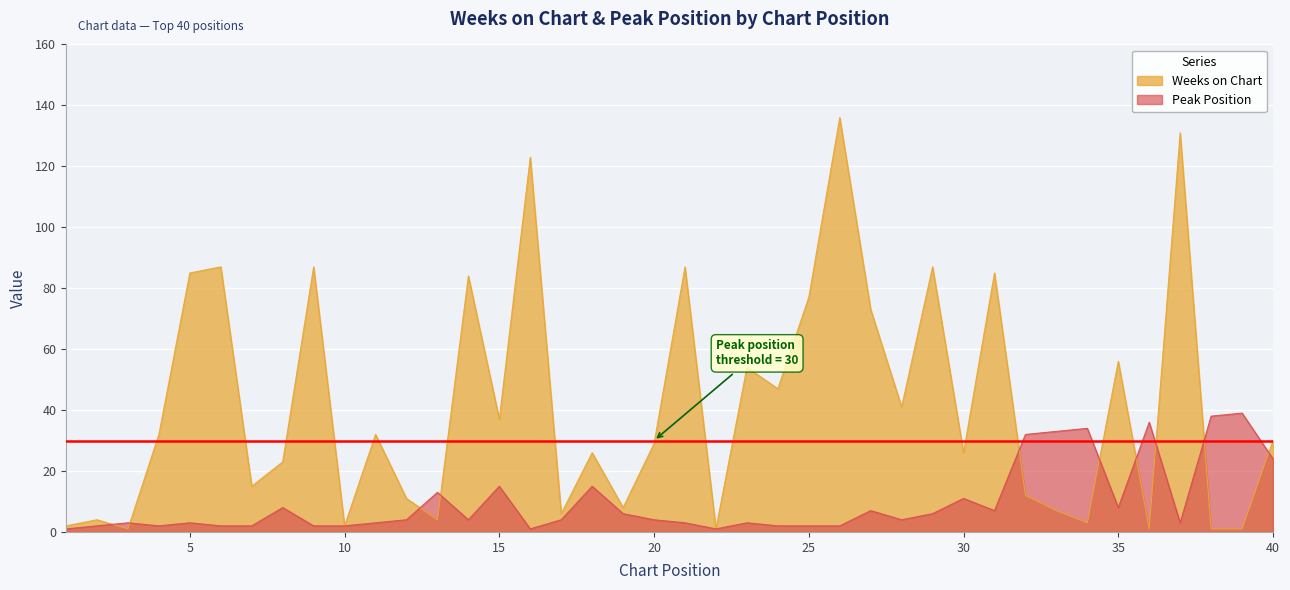

The Peak Position series shows 13 at 13. True or false?

True